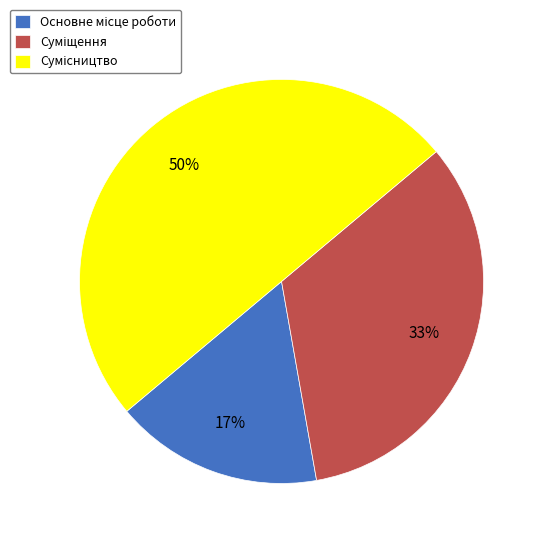

To the nearest percent, what is the average slice percentage?

33%